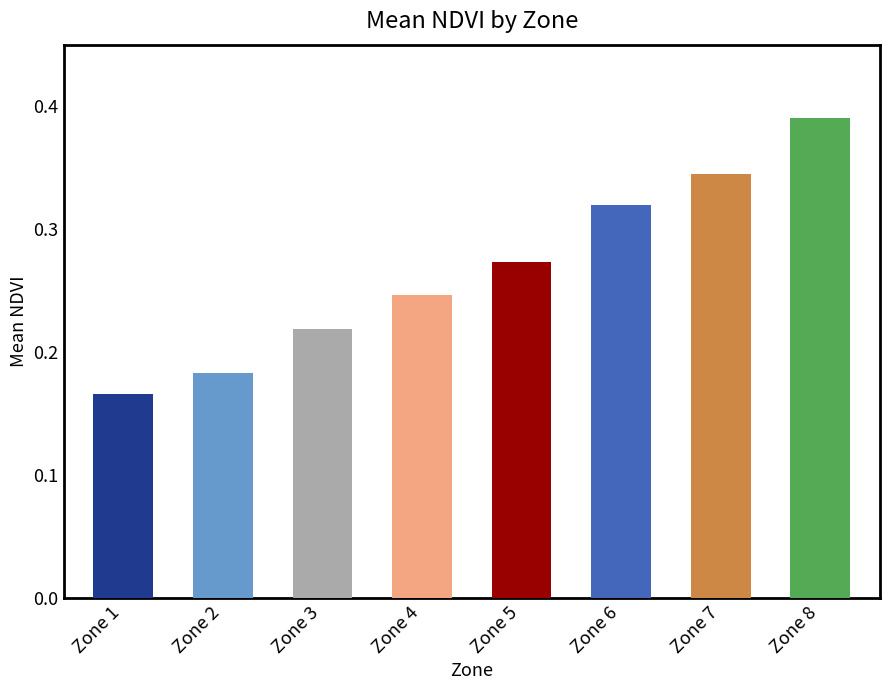

How many data points does each series have?

8